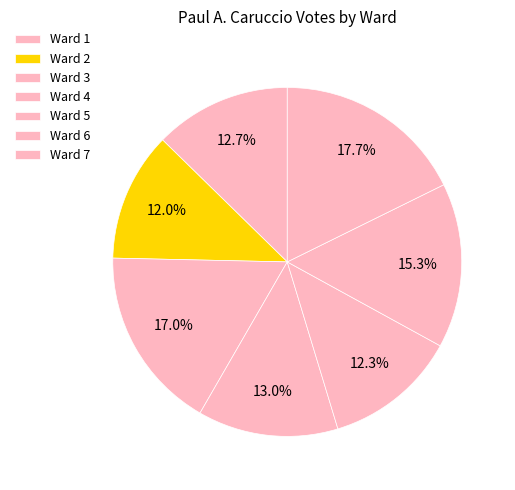

To the nearest percent, what is the difference between the Ward 3 and Ward 1 slice percentages?

4%